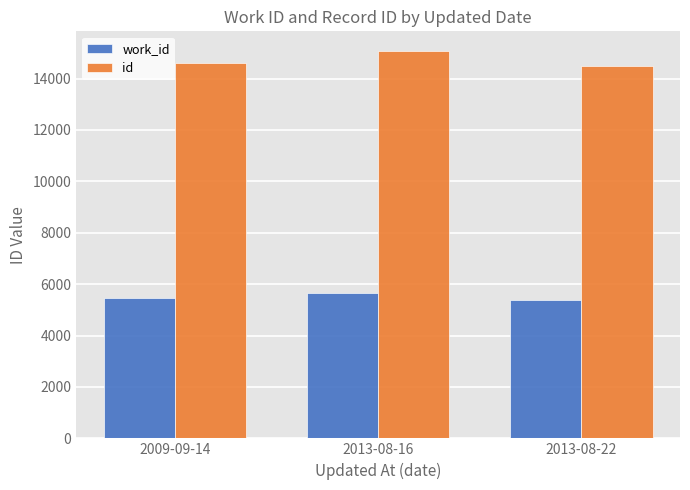

Does the chart contain any negative values?

No